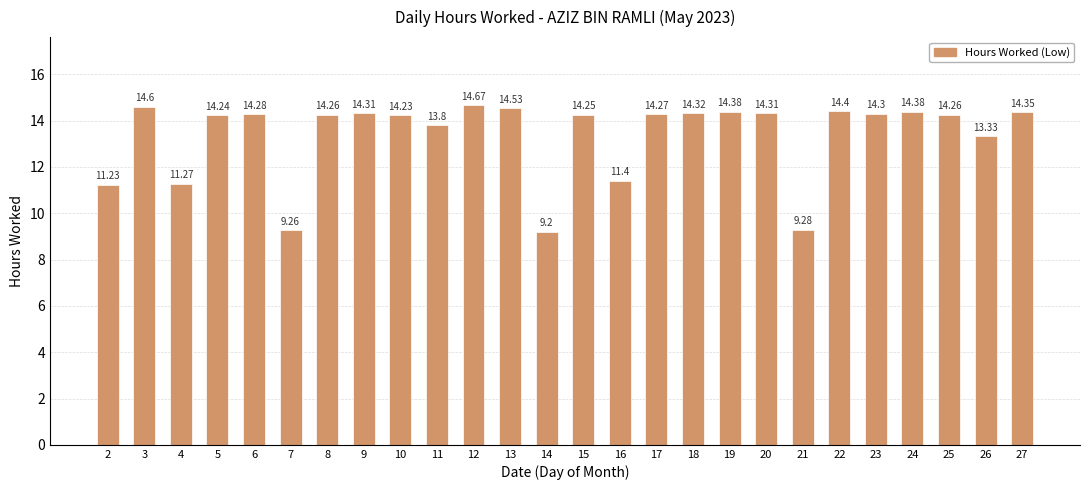

Count the number of categories in the chart.

26